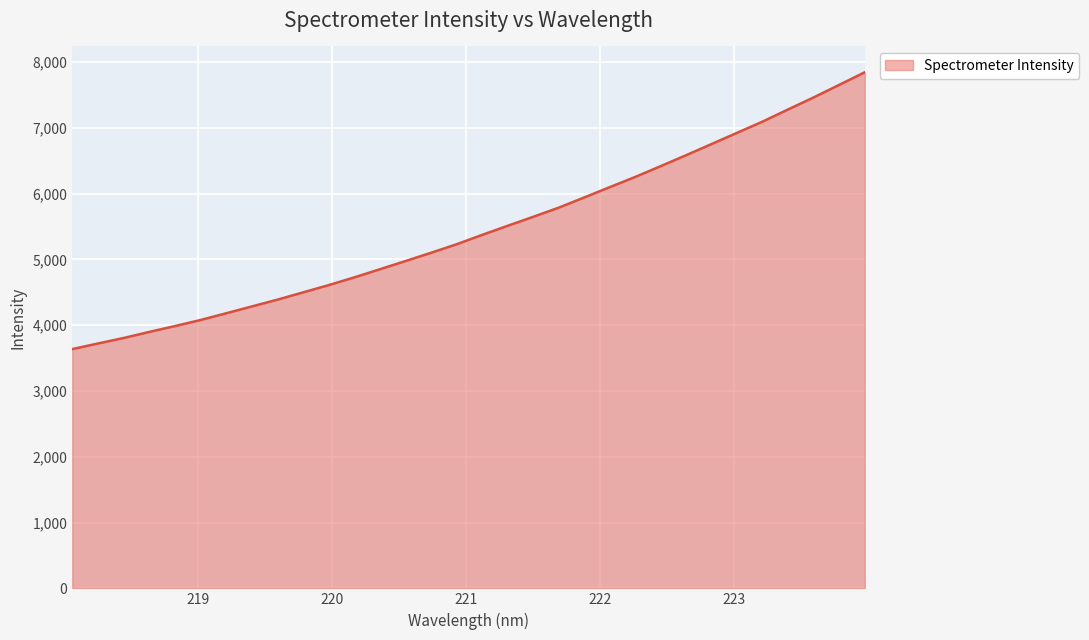

What is the greatest value displayed?

7846.9